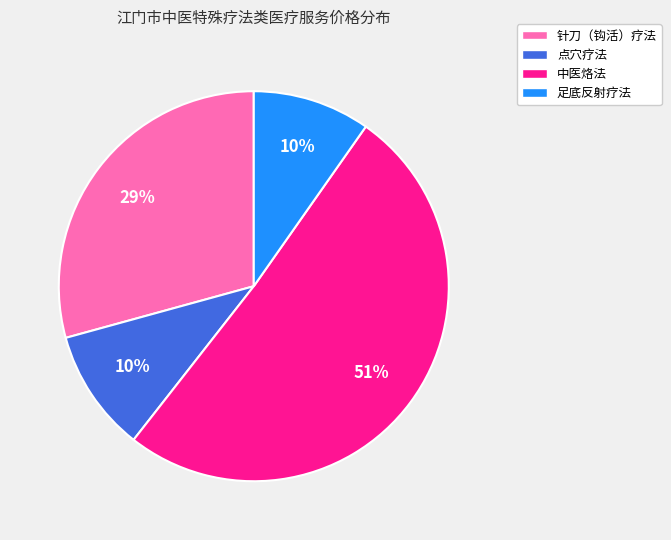

Do 中医烙法 and 足底反射疗法 together represent more than half of the pie?

Yes